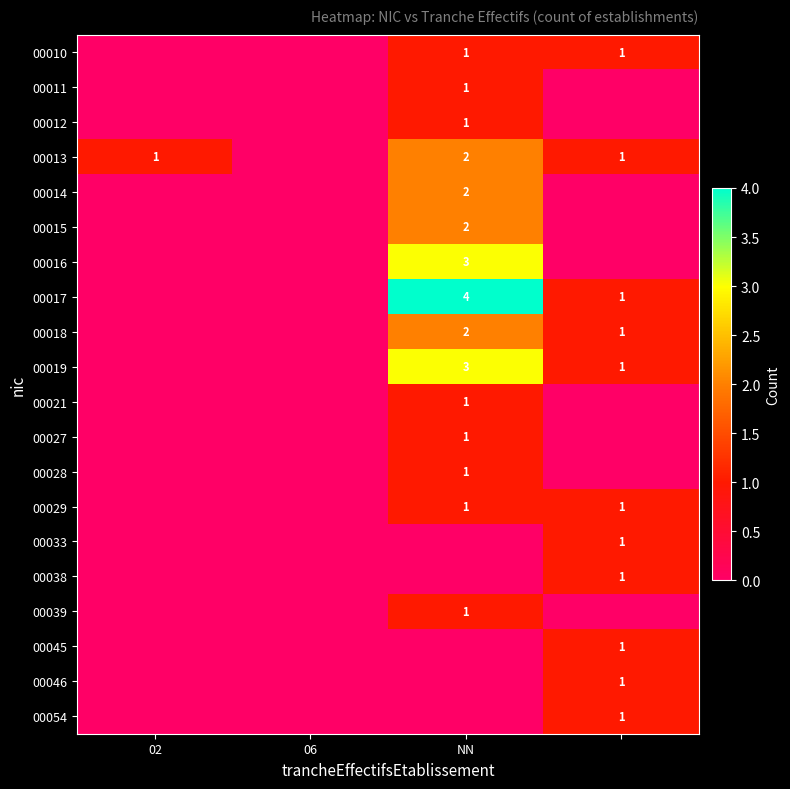

The value of 00013 at 02 is 1. True or false?

True